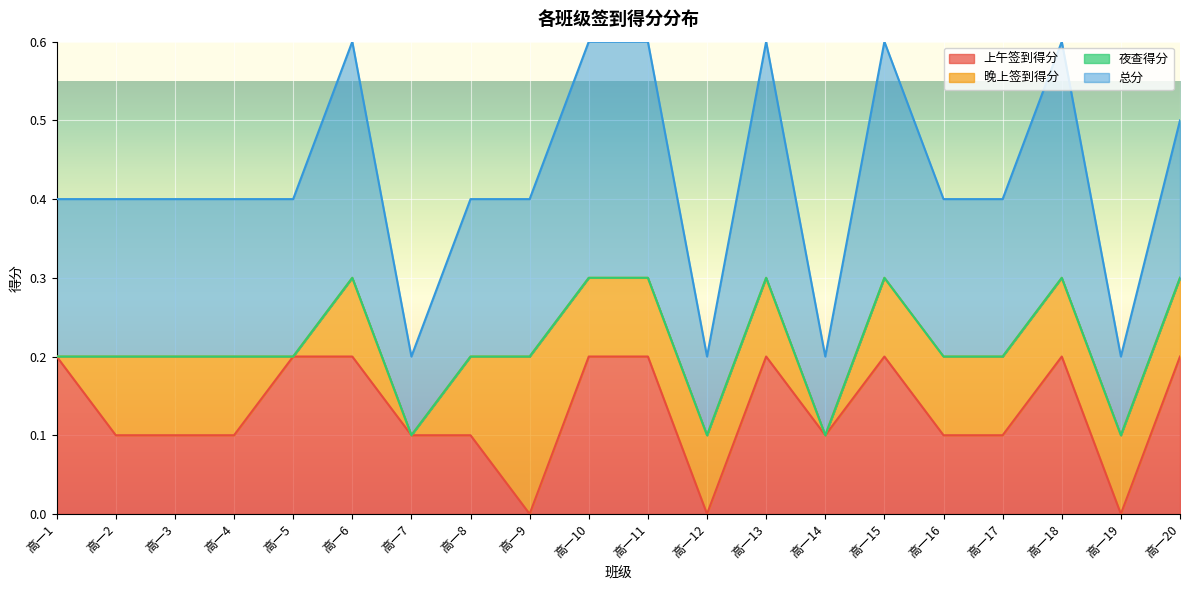

What is the sum of all 上午签到得分 values?

2.6